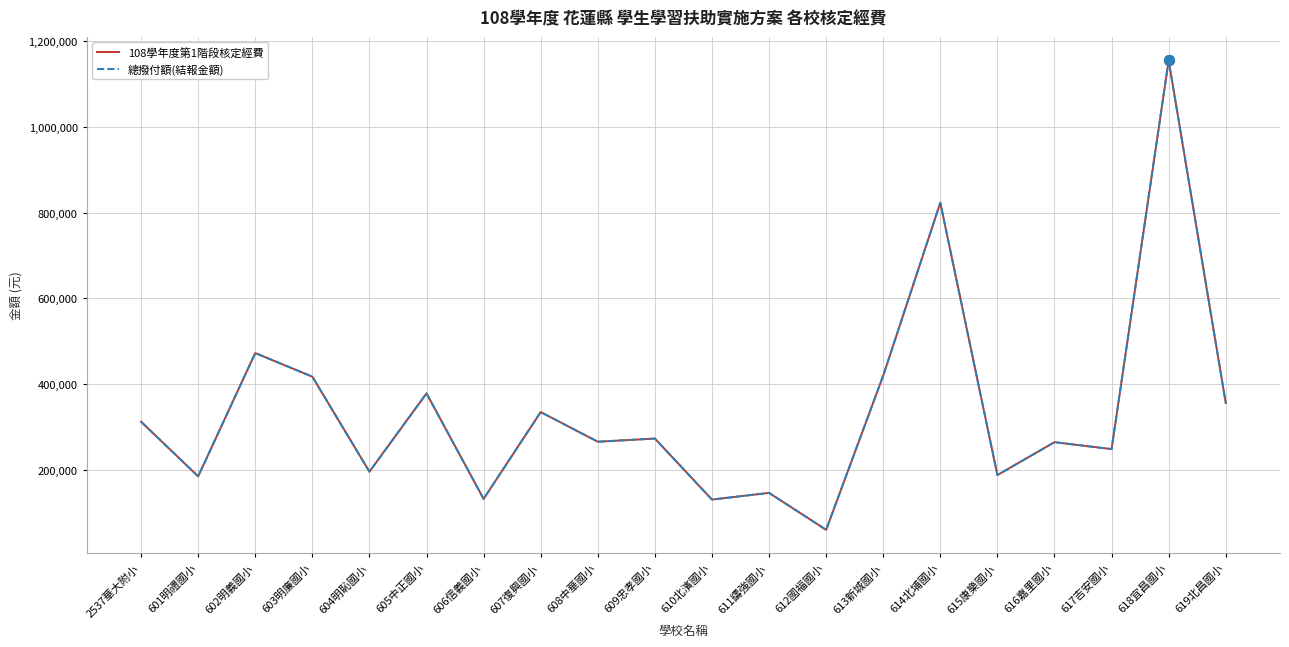

Which series has the largest total across all categories?

108學年度第1階段核定經費